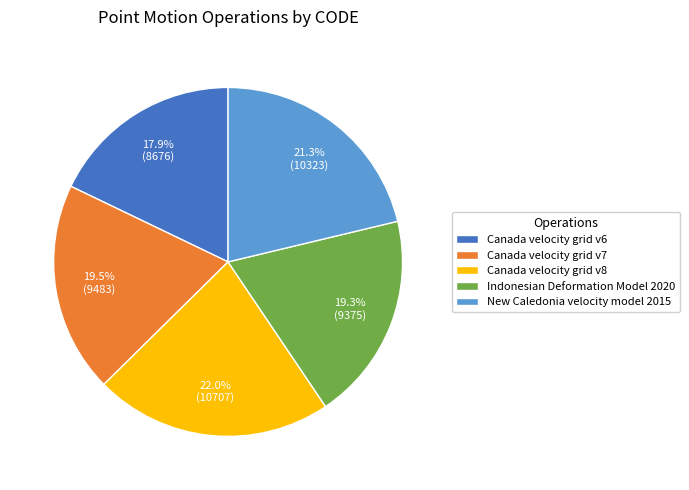

What percentage is NOT represented by Canada velocity grid v6?

82.1%